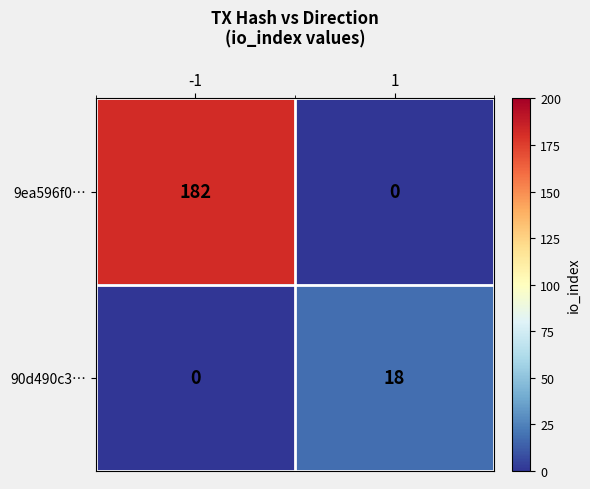

What is the difference between the maximum and minimum values in the 90d490c3… series?

18